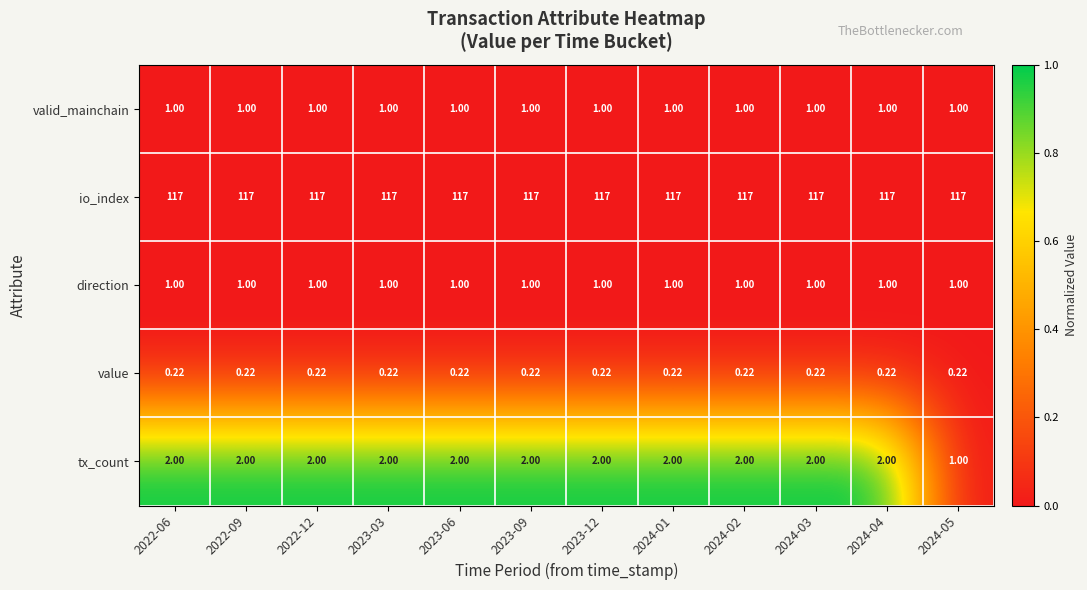

What is the total value across all series at 2023-12?

121.2